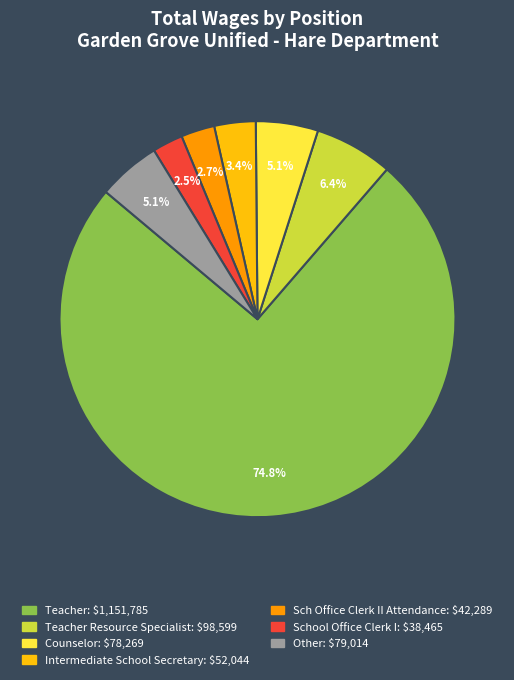

Does any single category account for the majority?

Yes